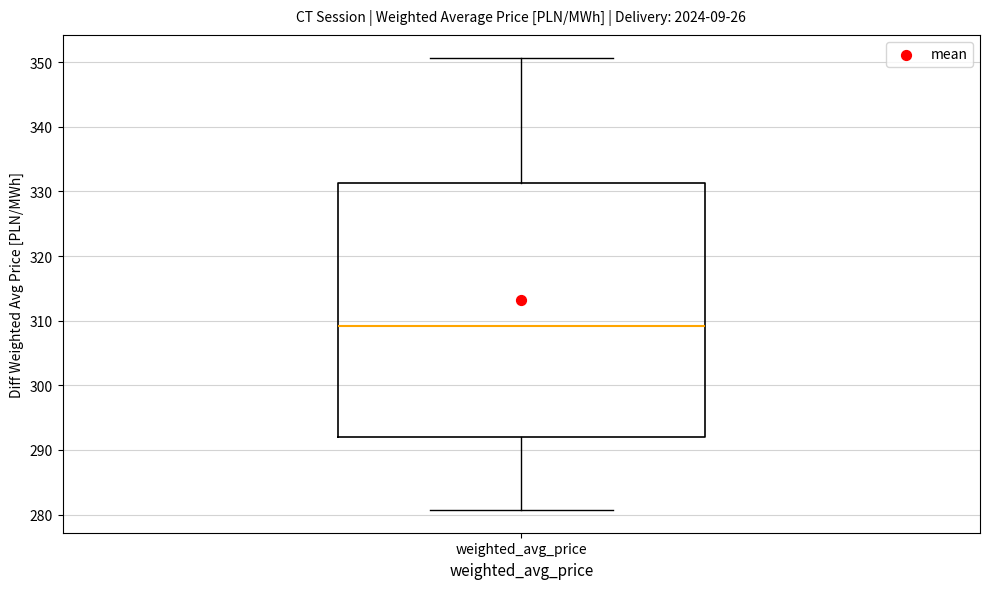

Where does the median line of the box for weighted_avg_price sit on the y-axis? The values are not printed on the chart, so give them approximately, as read against the axis.

309